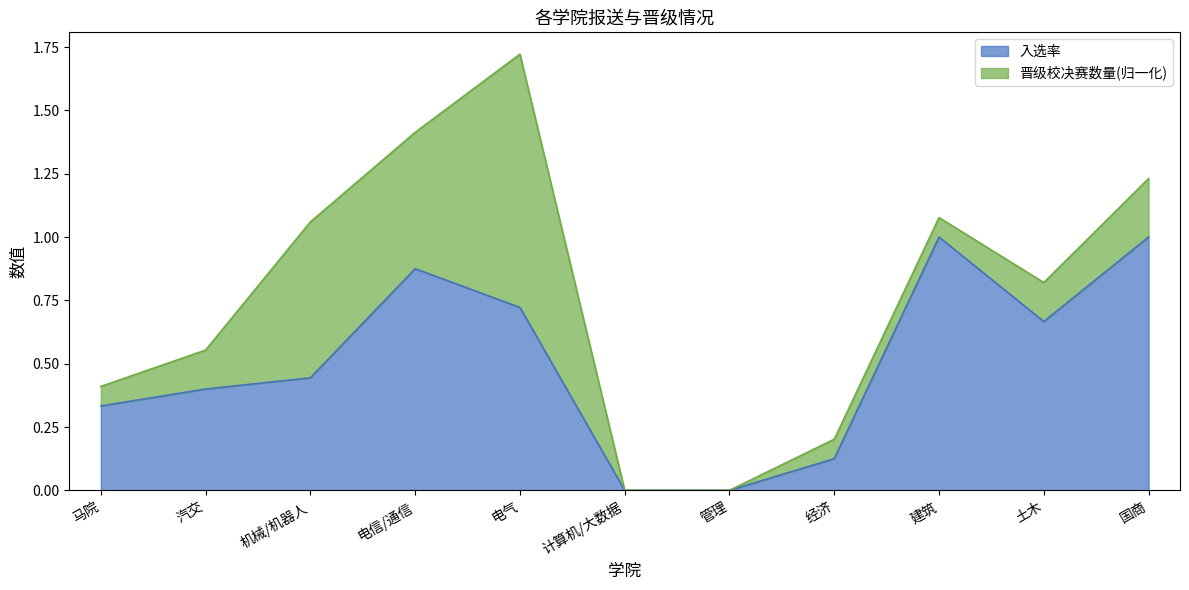

Reading left to right, what are all the values shown in this chart?

马院=0.3	汽交=0.4	机械/机器人=0.4	电信/通信=0.9	电气=0.7	计算机/大数据=0.0	管理=0.0	经济=0.1	建筑=1.0	土木=0.7	国商=1.0